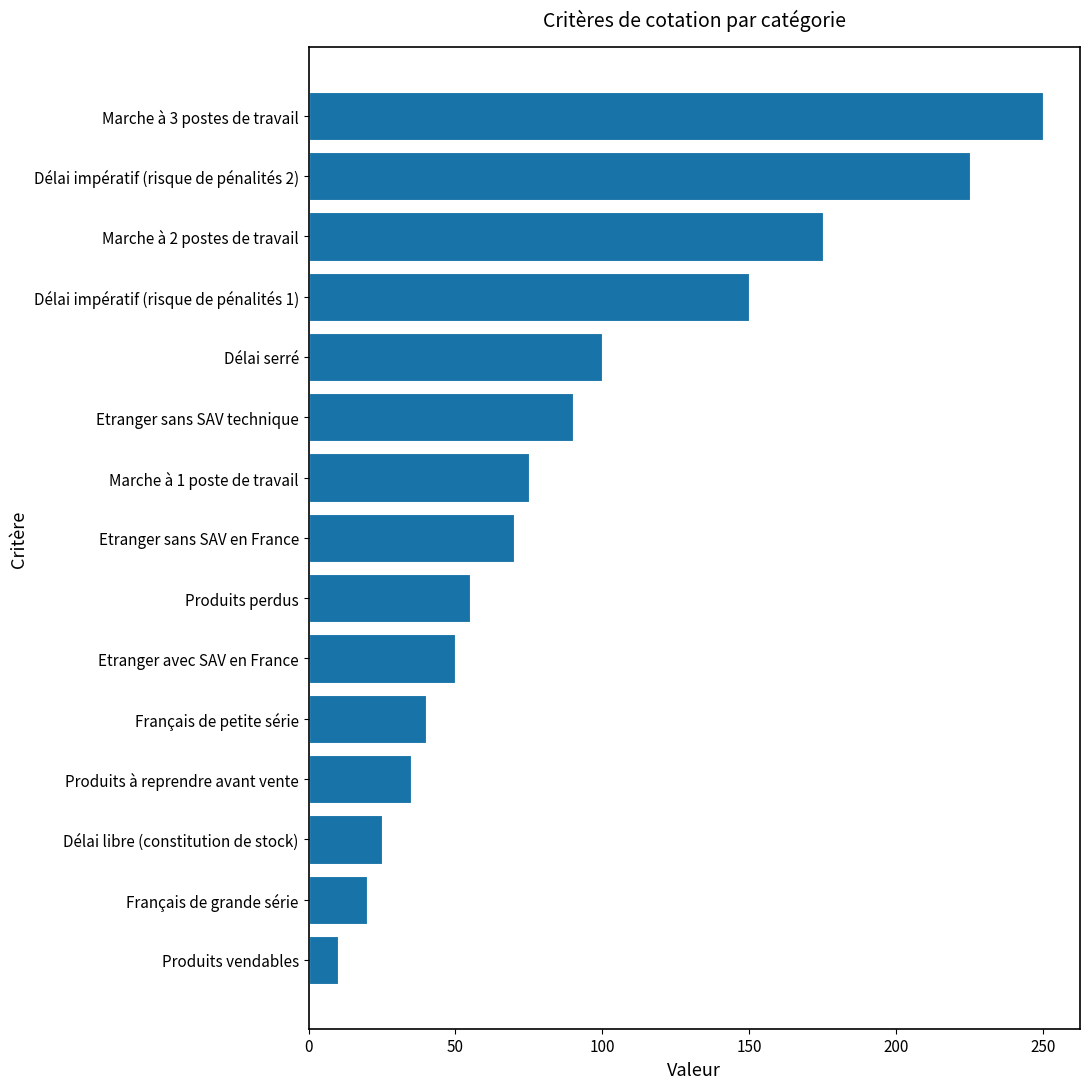

What is the change in value from Français de petite série to Marche à 3 postes de travail?

+210